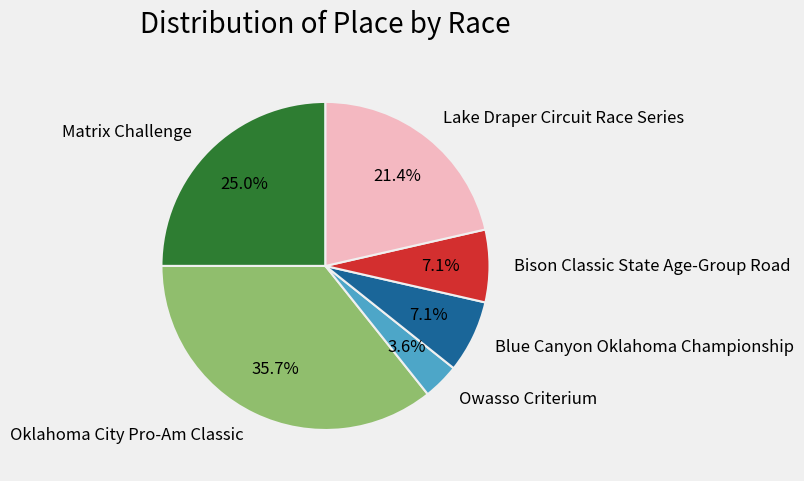

Is Oklahoma City Pro-Am Classic the majority of the pie?

No